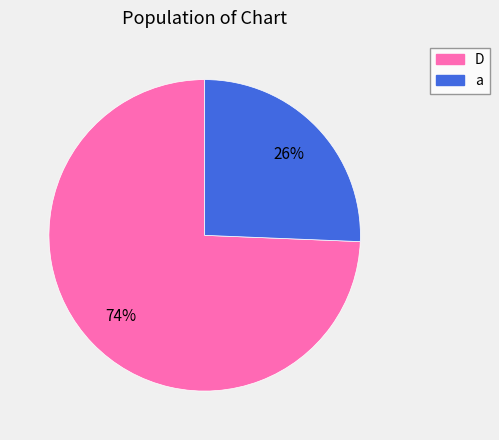

Which category accounts for the majority?

D